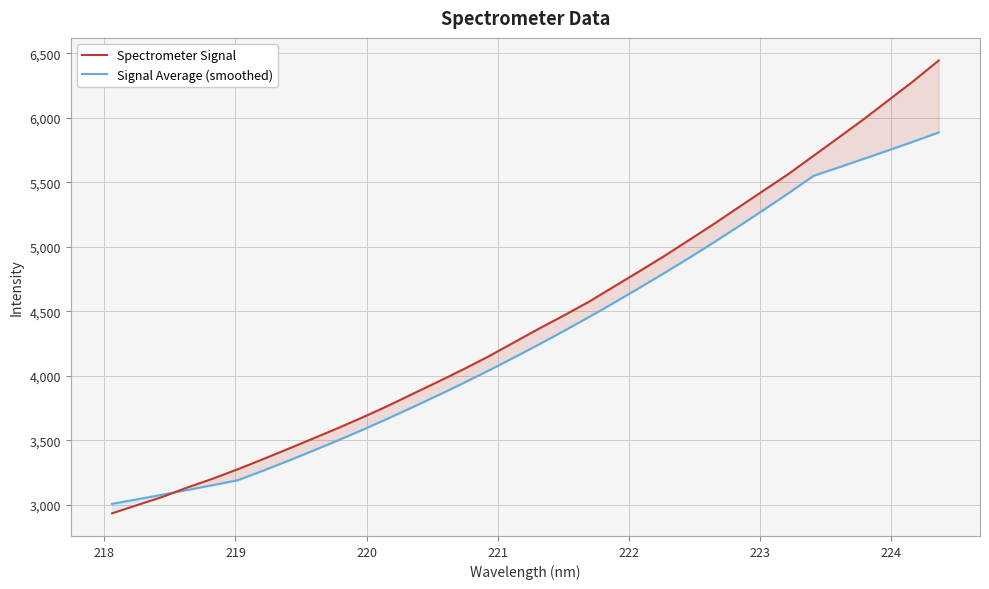

At how many categories does at least one series exceed 3228?

29